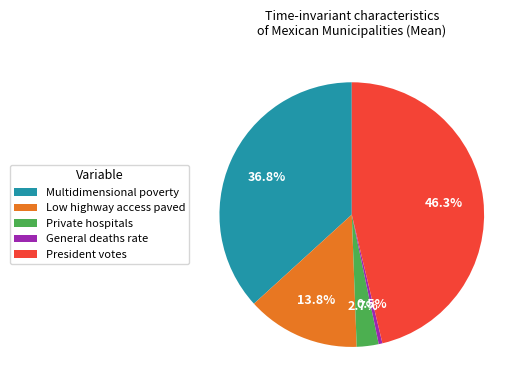

Rank the categories by value from lowest to highest.

General deaths rate, Private hospitals, Low highway access paved, Multidimensional poverty, President votes